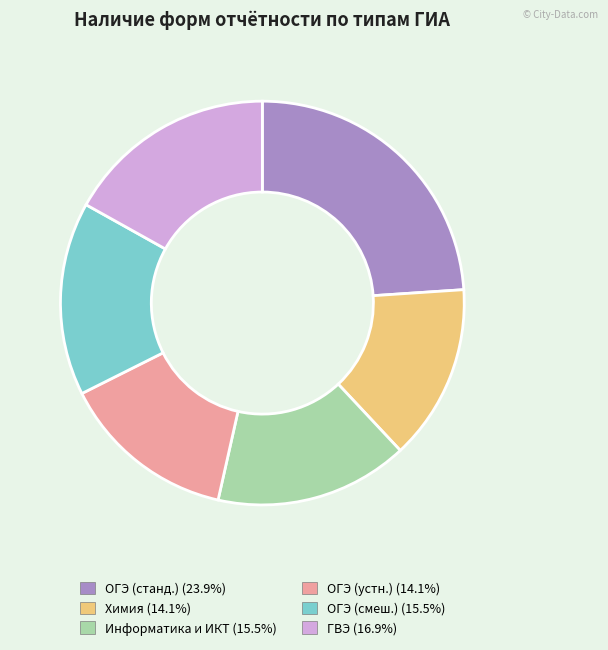

Which has a higher value, Химия or ОГЭ (станд.)?

ОГЭ (станд.)